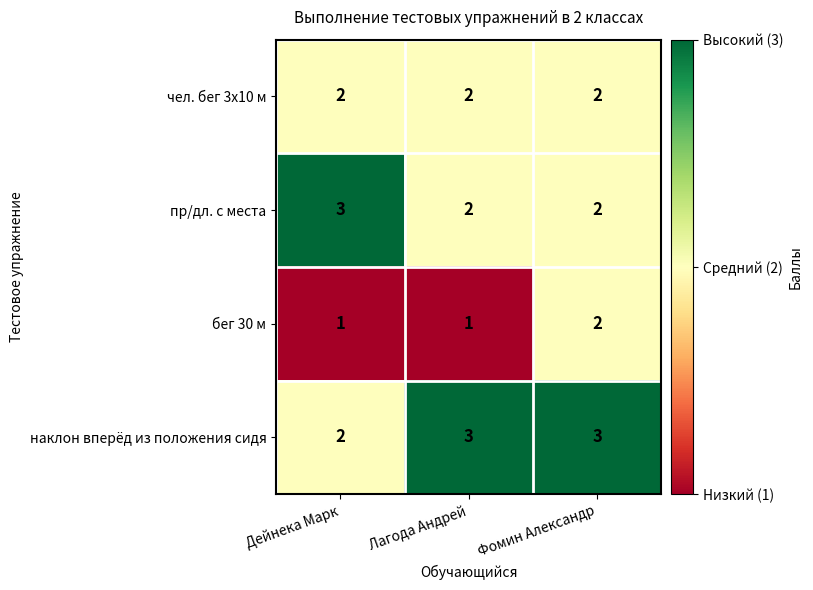

Which series has the largest total across all categories?

наклон вперёд из положения сидя